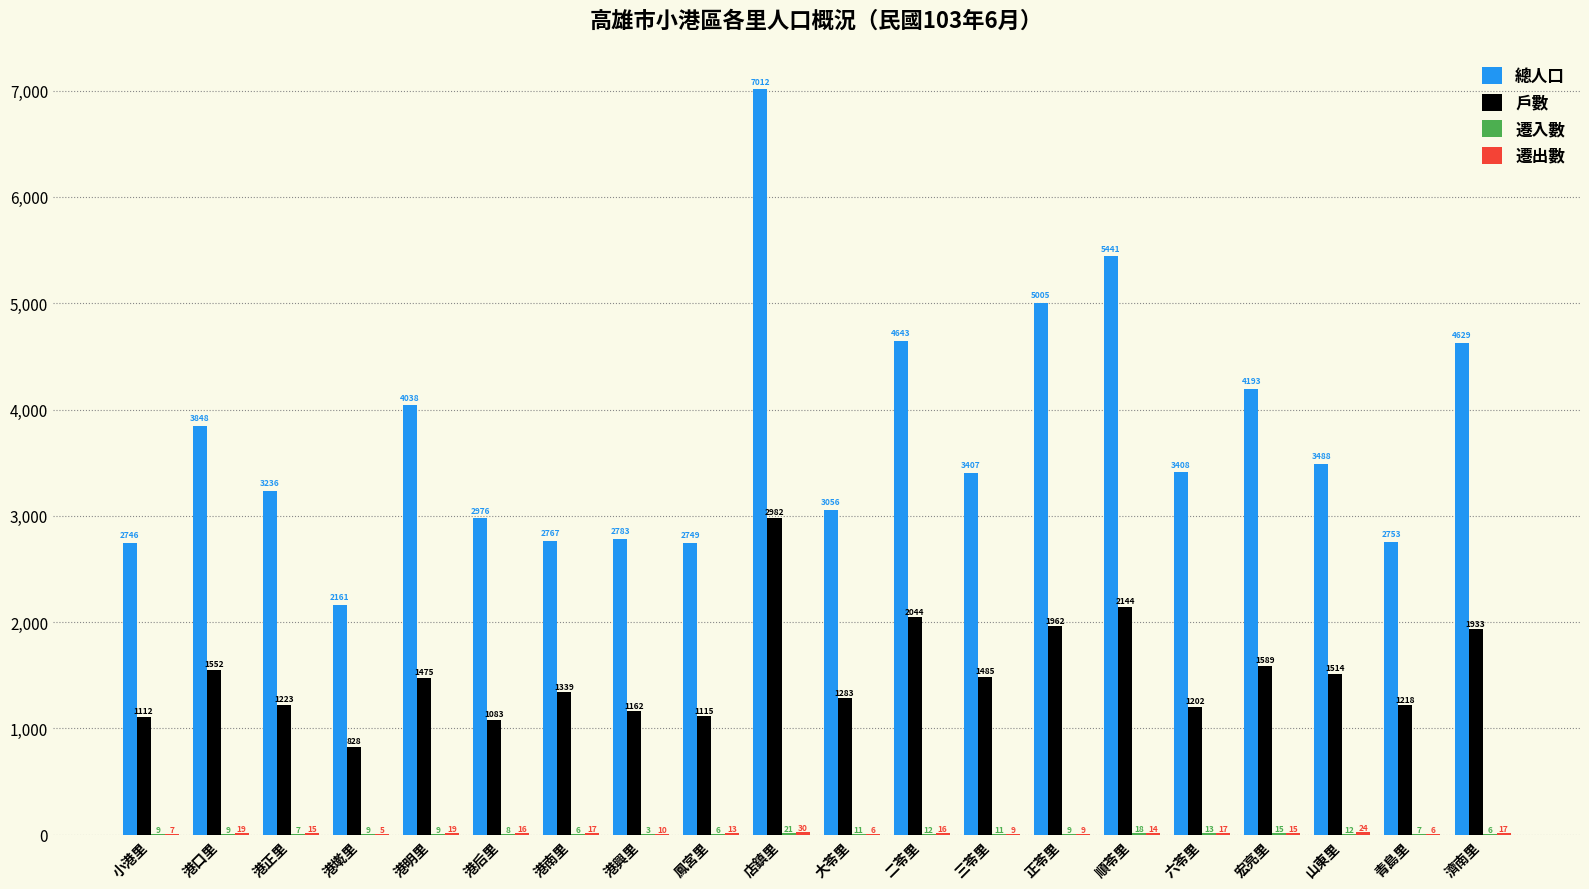

At which label does 總人口 reach its peak?

店鎮里